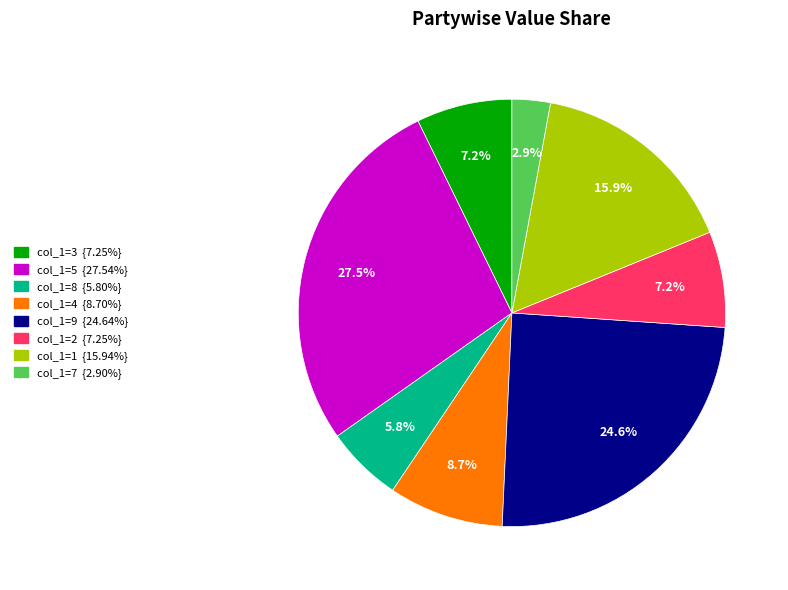

Is there any slice that represents more than half of the pie?

No